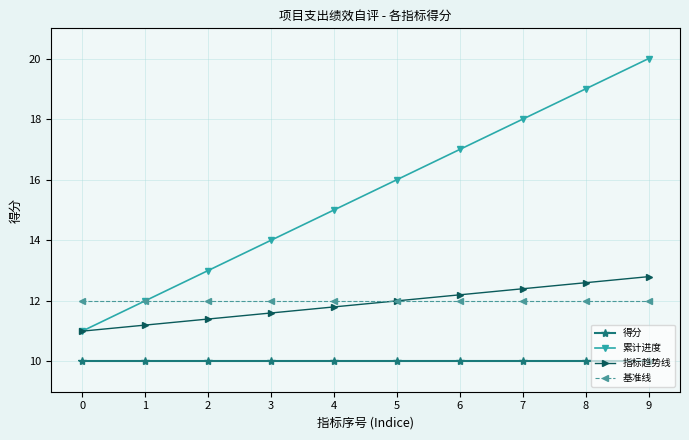

Count the number of data series in this chart.

4